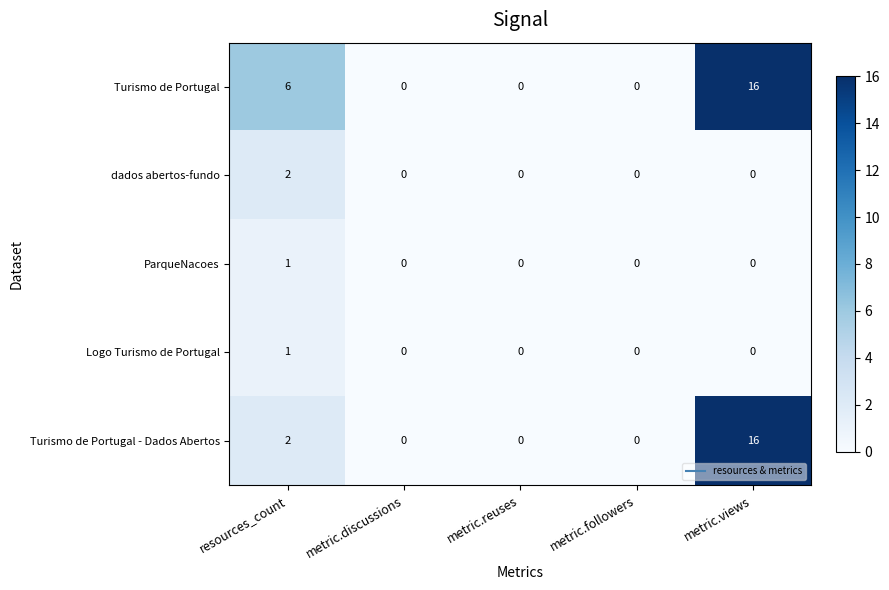

Is it true that Turismo de Portugal equals 6 at resources_count?

True